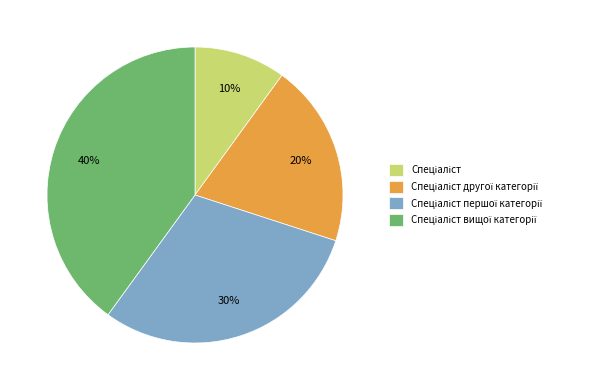

To the nearest percent, what is the difference between the largest and smallest slice percentages?

30%